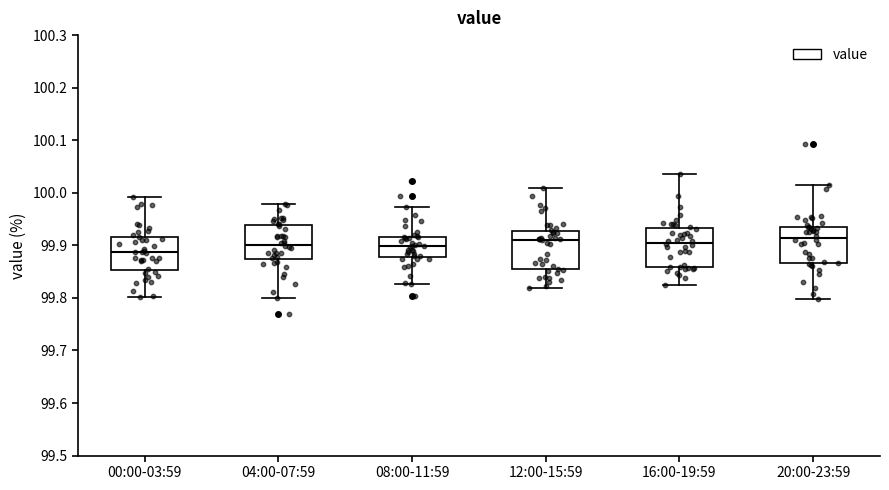

Reading left to right, read every box against the y-axis: the position of its median line, the range the box covers, and the ends of its whiskers. The values are not printed on the chart, so give them approximately, as read against the axis.

00:00-03:59: median 99.89, box 99.85 to 99.92, whiskers 99.80 to 99.99
04:00-07:59: median 99.90, box 99.87 to 99.94, whiskers 99.80 to 99.98
08:00-11:59: median 99.90, box 99.88 to 99.92, whiskers 99.83 to 99.97
12:00-15:59: median 99.91, box 99.85 to 99.93, whiskers 99.82 to 100.01
16:00-19:59: median 99.91, box 99.86 to 99.93, whiskers 99.82 to 100.04
20:00-23:59: median 99.91, box 99.87 to 99.94, whiskers 99.80 to 100.02